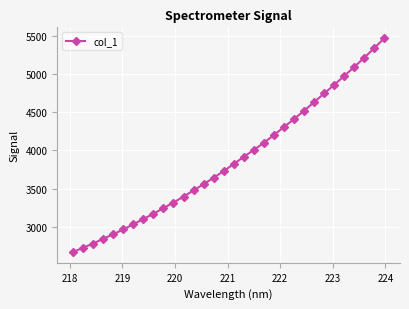

What is the smallest value displayed?

2667.0